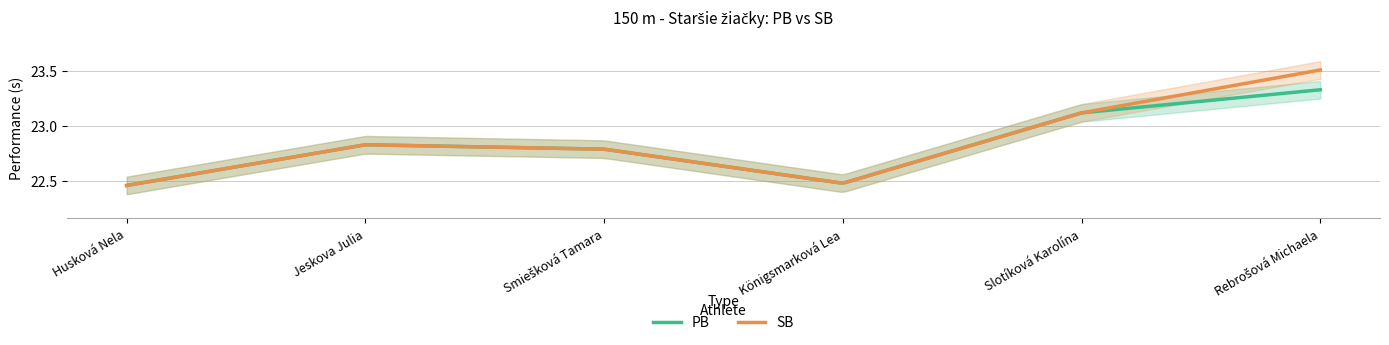

What is the spread (max minus min) of values at Rebrošová Michaela?

0.2